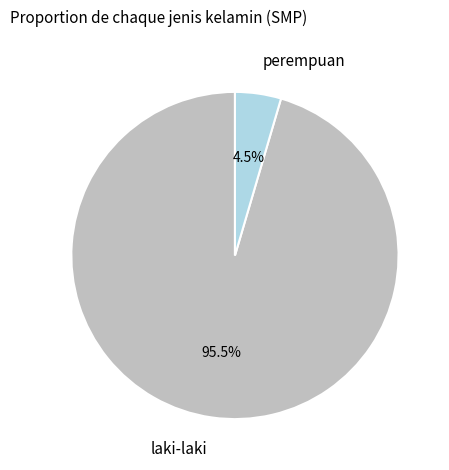

To the nearest percent, what is the average slice percentage?

50%